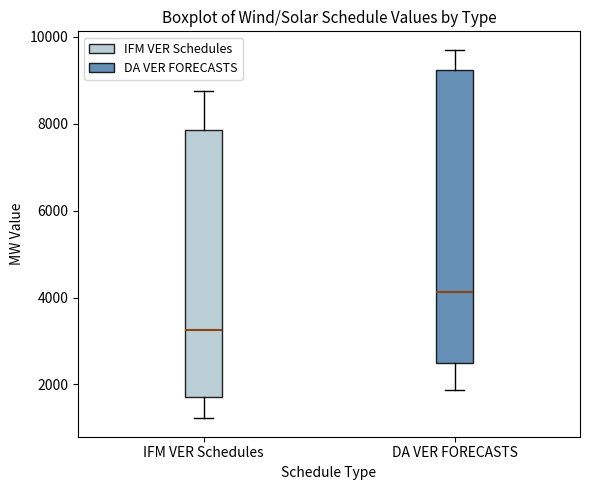

Reading left to right, read every box against the y-axis: the position of its median line, the range the box covers, and the ends of its whiskers. The values are not printed on the chart, so give them approximately, as read against the axis.

IFM VER Schedules: median 3200, box 1800 to 7800, whiskers 1200 to 8800
DA VER FORECASTS: median 4200, box 2400 to 9200, whiskers 1800 to 9800